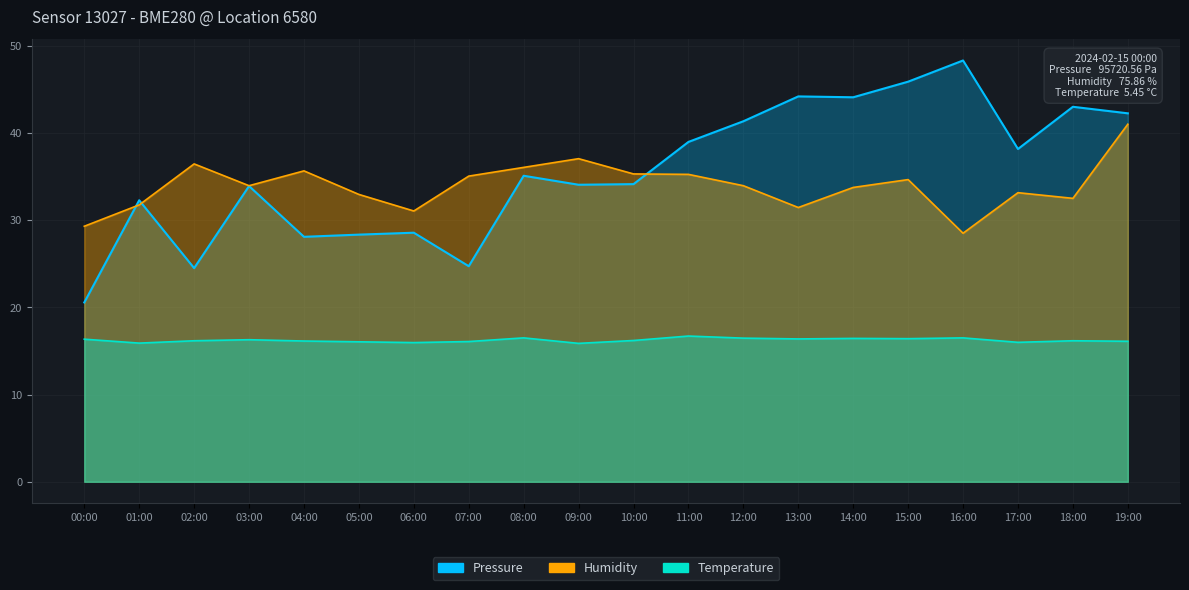

At how many categories does at least one series exceed 16?

20